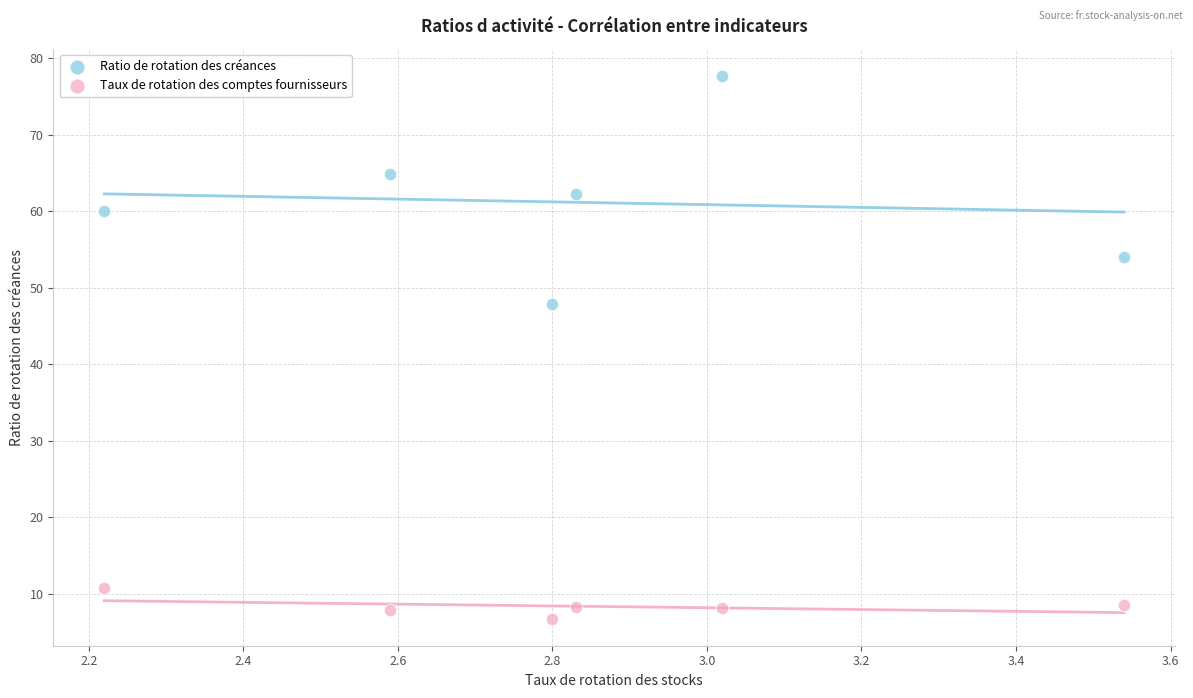

Which series has the widest spread of Y values?

Ratio de rotation des créances